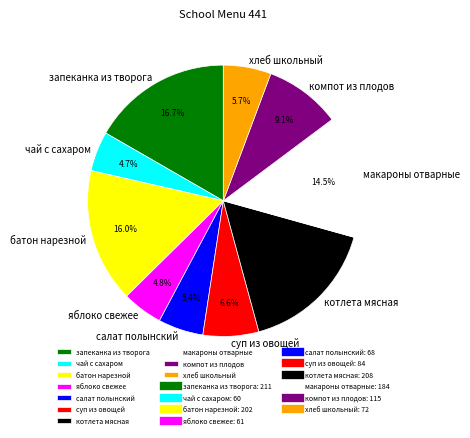

What percentage is the яблоко свежее slice, to the nearest percent?

5%